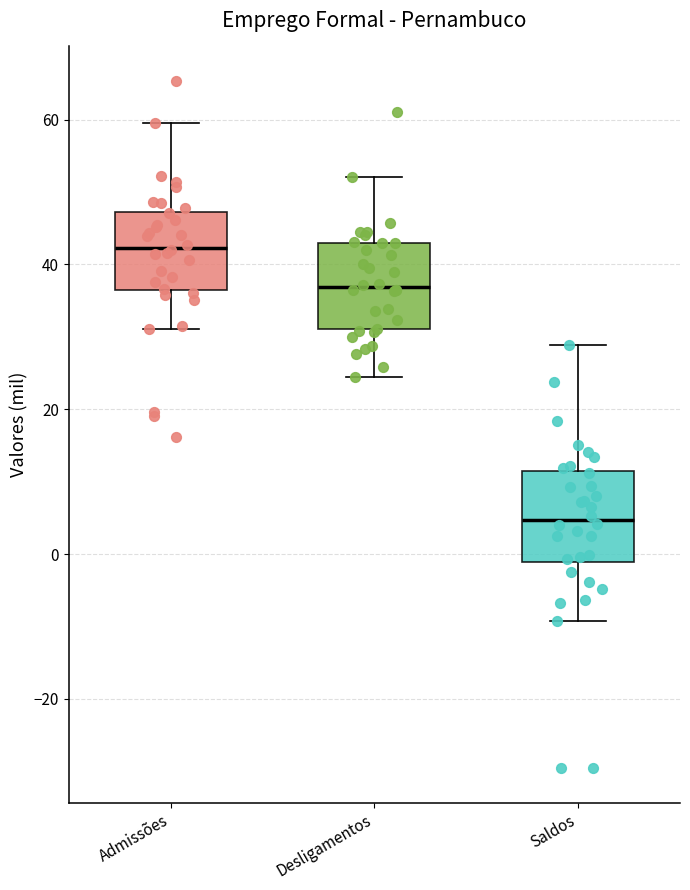

Which box's median line is the highest?

Admissões